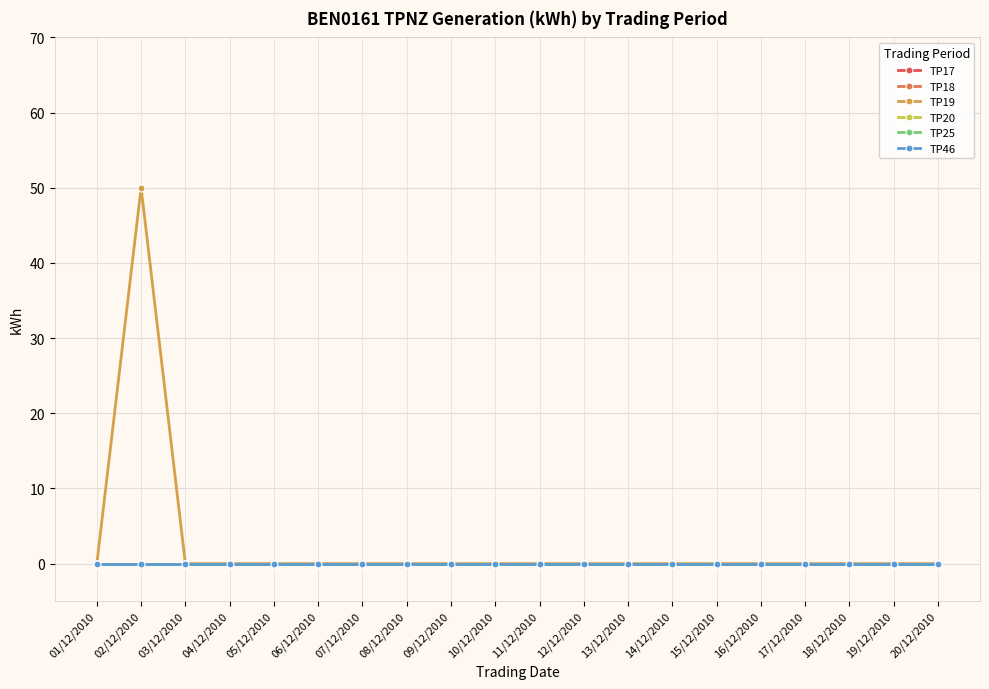

Reading right to left, transcribe all the data shown in this chart.

TP17: 20/12/2010=0	19/12/2010=0	18/12/2010=0	17/12/2010=0	16/12/2010=0	15/12/2010=0	14/12/2010=0	13/12/2010=0	12/12/2010=0	11/12/2010=0	10/12/2010=0	09/12/2010=0	08/12/2010=0	07/12/2010=0	06/12/2010=0	05/12/2010=0	04/12/2010=0	03/12/2010=0	02/12/2010=0	01/12/2010=0
TP18: 20/12/2010=0	19/12/2010=0	18/12/2010=0	17/12/2010=0	16/12/2010=0	15/12/2010=0	14/12/2010=0	13/12/2010=0	12/12/2010=0	11/12/2010=0	10/12/2010=0	09/12/2010=0	08/12/2010=0	07/12/2010=0	06/12/2010=0	05/12/2010=0	04/12/2010=0	03/12/2010=0	02/12/2010=0	01/12/2010=0
TP19: 20/12/2010=0	19/12/2010=0	18/12/2010=0	17/12/2010=0	16/12/2010=0	15/12/2010=0	14/12/2010=0	13/12/2010=0	12/12/2010=0	11/12/2010=0	10/12/2010=0	09/12/2010=0	08/12/2010=0	07/12/2010=0	06/12/2010=0	05/12/2010=0	04/12/2010=0	03/12/2010=0	02/12/2010=50	01/12/2010=0
TP20: 20/12/2010=0	19/12/2010=0	18/12/2010=0	17/12/2010=0	16/12/2010=0	15/12/2010=0	14/12/2010=0	13/12/2010=0	12/12/2010=0	11/12/2010=0	10/12/2010=0	09/12/2010=0	08/12/2010=0	07/12/2010=0	06/12/2010=0	05/12/2010=0	04/12/2010=0	03/12/2010=0	02/12/2010=0	01/12/2010=0
TP25: 20/12/2010=0	19/12/2010=0	18/12/2010=0	17/12/2010=0	16/12/2010=0	15/12/2010=0	14/12/2010=0	13/12/2010=0	12/12/2010=0	11/12/2010=0	10/12/2010=0	09/12/2010=0	08/12/2010=0	07/12/2010=0	06/12/2010=0	05/12/2010=0	04/12/2010=0	03/12/2010=0	02/12/2010=0	01/12/2010=0
TP46: 20/12/2010=0	19/12/2010=0	18/12/2010=0	17/12/2010=0	16/12/2010=0	15/12/2010=0	14/12/2010=0	13/12/2010=0	12/12/2010=0	11/12/2010=0	10/12/2010=0	09/12/2010=0	08/12/2010=0	07/12/2010=0	06/12/2010=0	05/12/2010=0	04/12/2010=0	03/12/2010=0	02/12/2010=0	01/12/2010=0